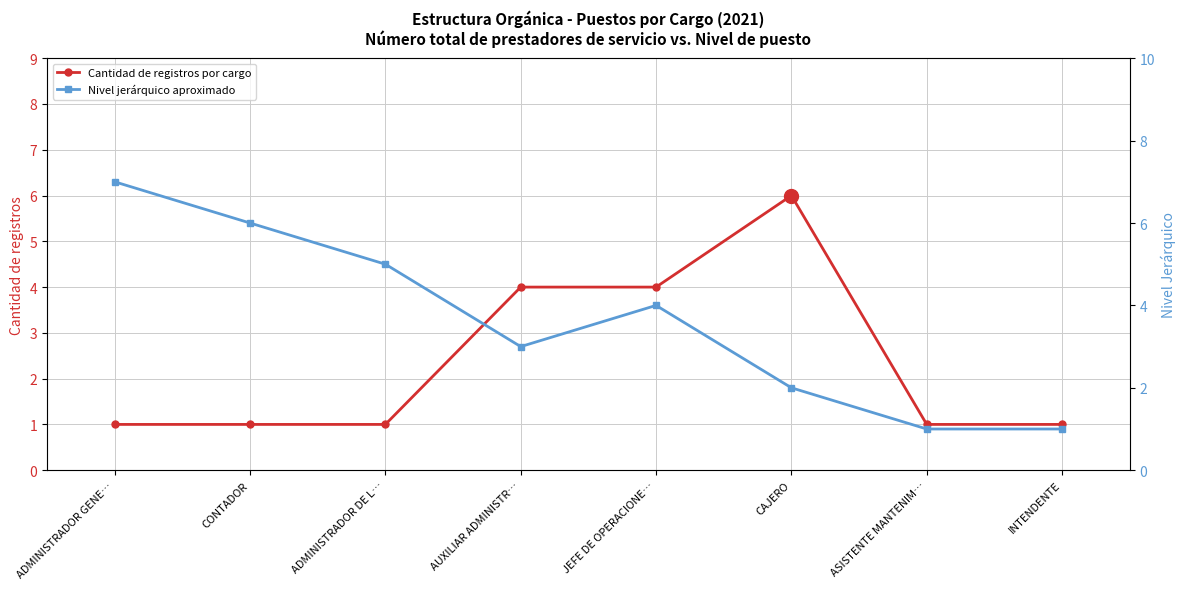

True or false: Cantidad de registros por cargo has more than 0 interior local peaks.

True